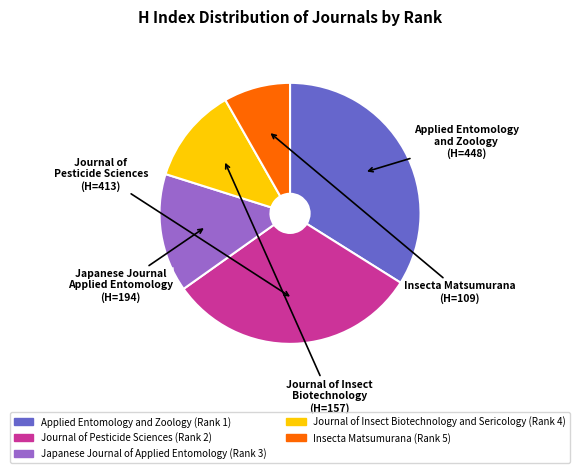

Which has a higher value, Insecta Matsumurana (Rank 5) or Applied Entomology and Zoology (Rank 1)?

Applied Entomology and Zoology (Rank 1)